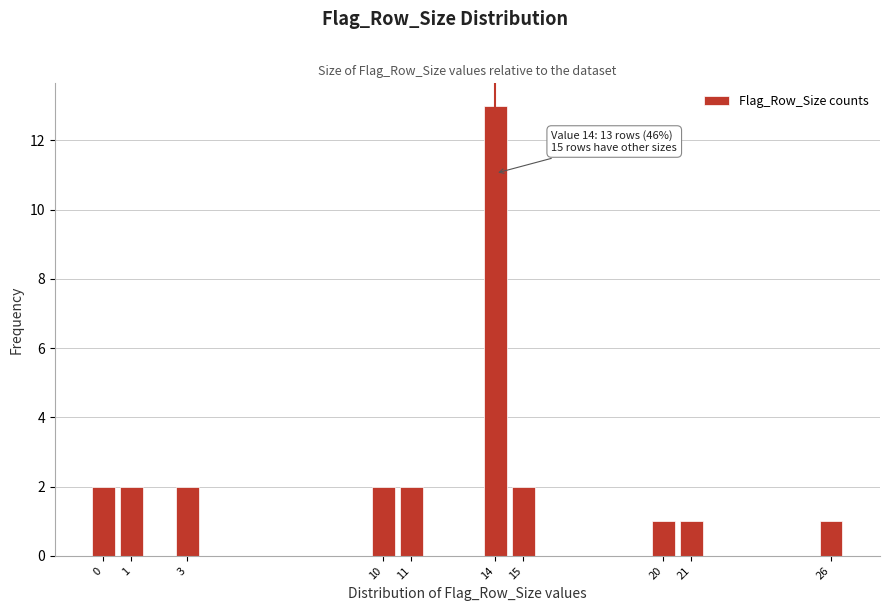

Reading right to left, list all the values displayed in this chart.

1	1	1	2	13	2	2	2	2	2